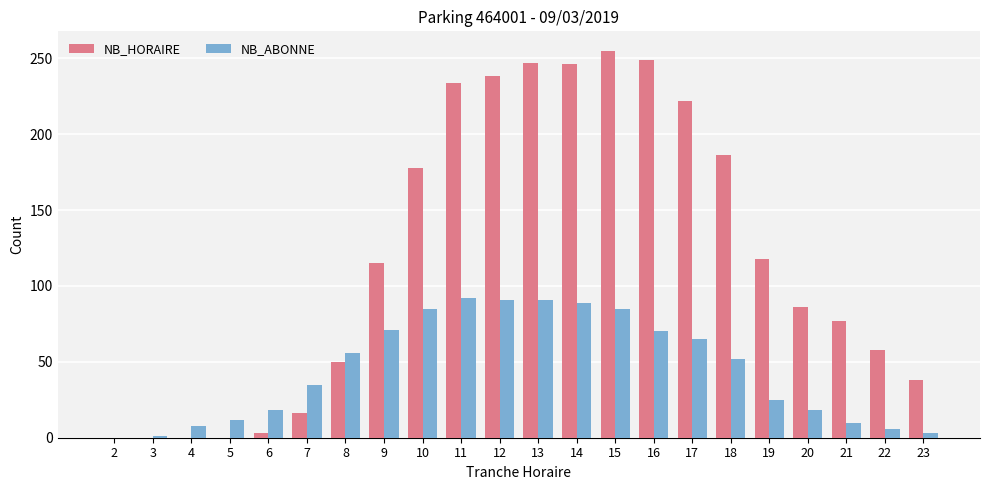

True or false: NB_ABONNE has a value of 25 at 11.

False